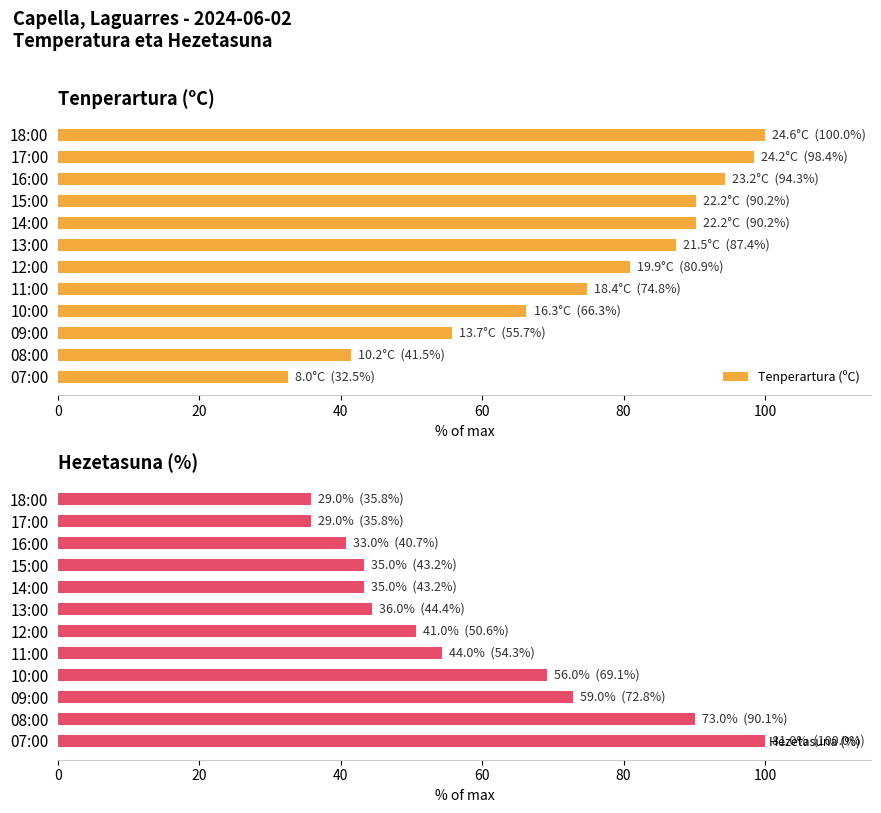

Are the bars horizontal?

Yes